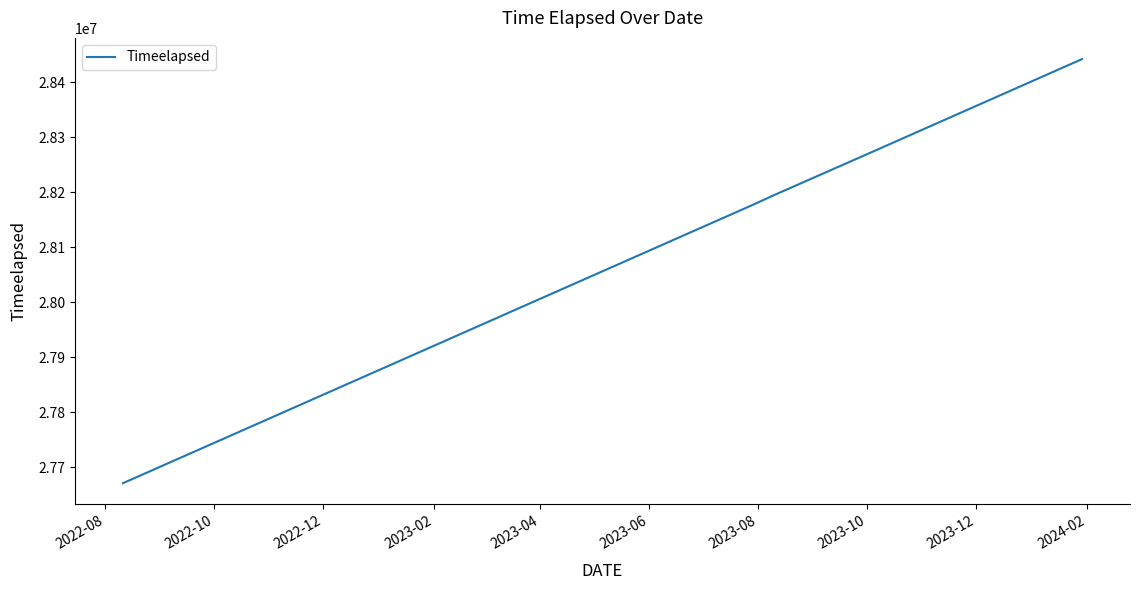

What is the difference between the maximum and minimum values?

771548